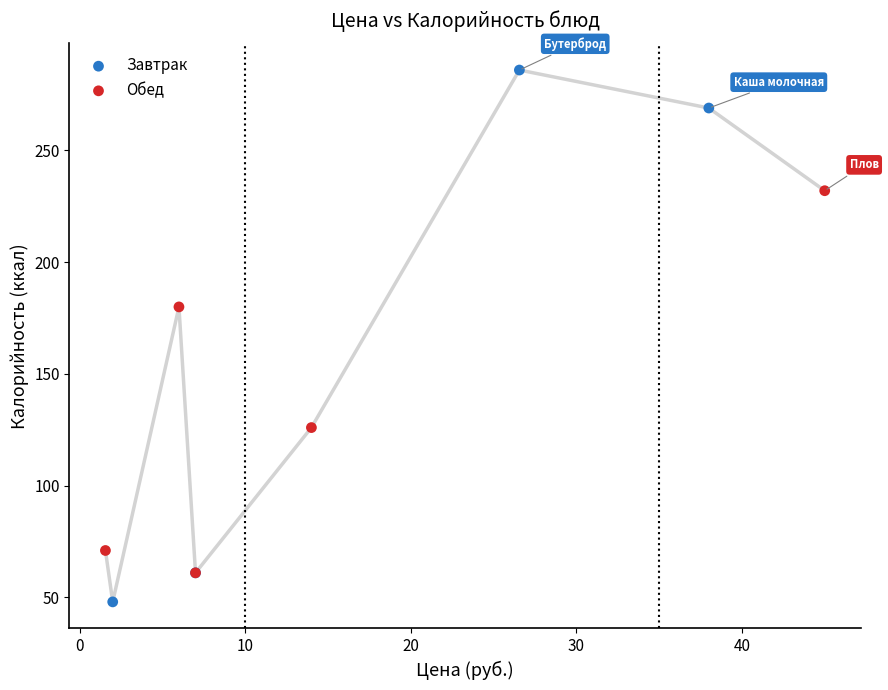

Which series has the widest spread of Y values?

Завтрак